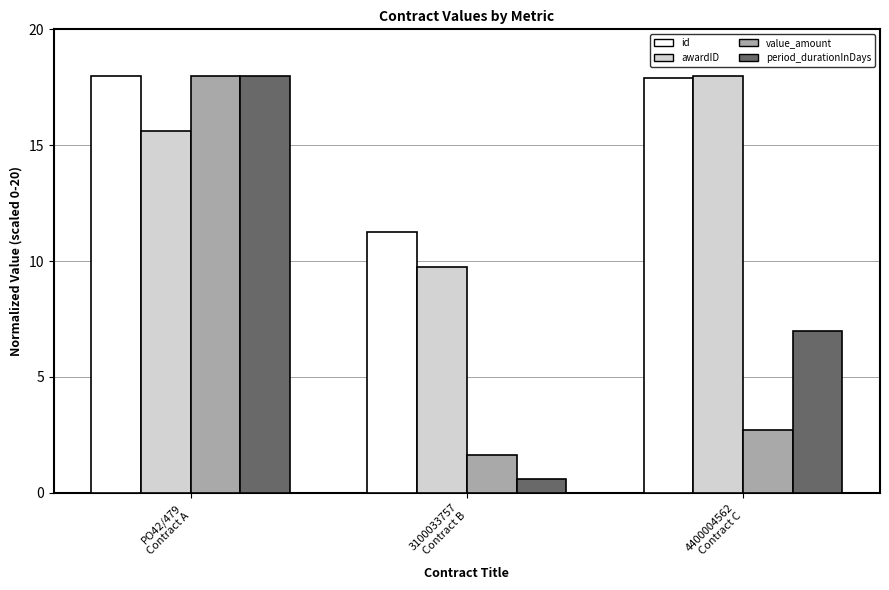

Does the chart contain any negative values?

No